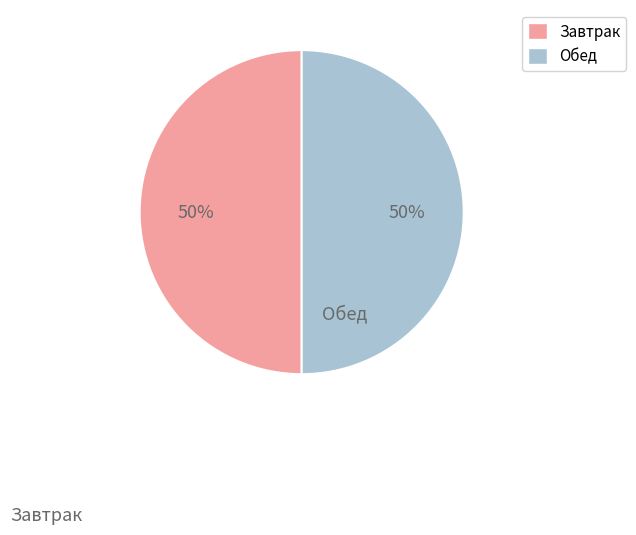

To the nearest percent, what is the average slice percentage?

50%